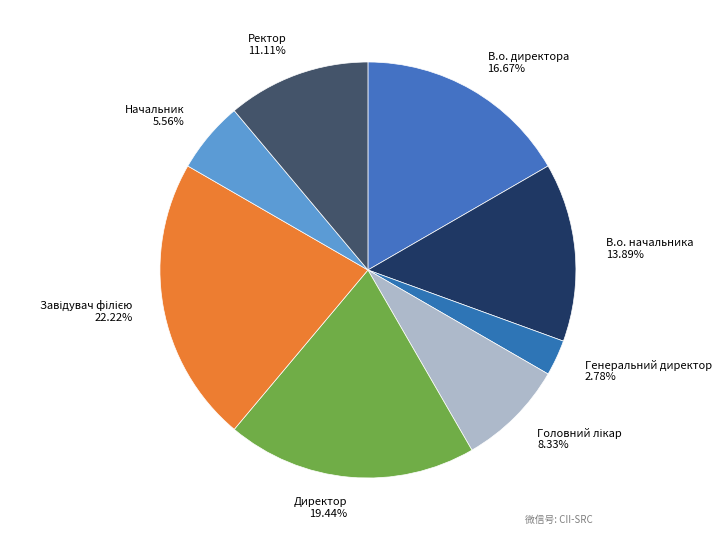

Is Ректор the majority of the pie?

No